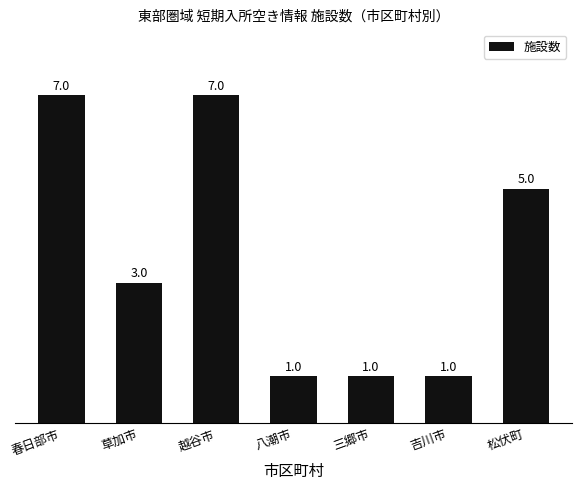

What is the maximum value shown in the chart?

7